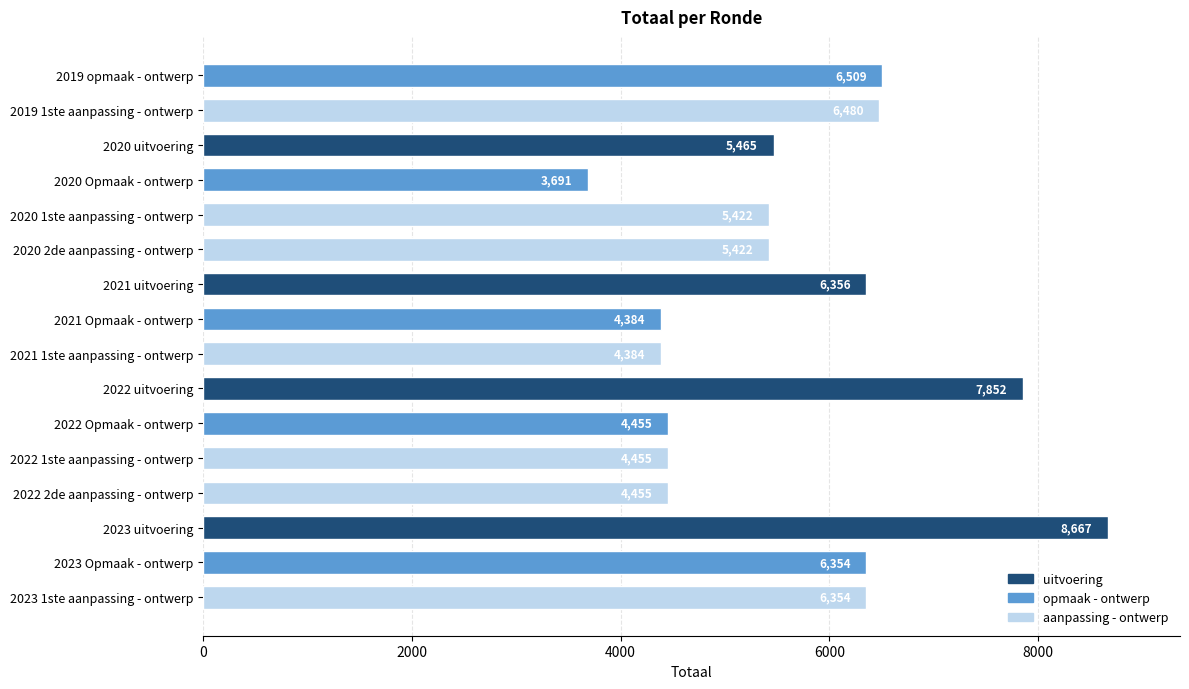

What is the sum of all values?

90705